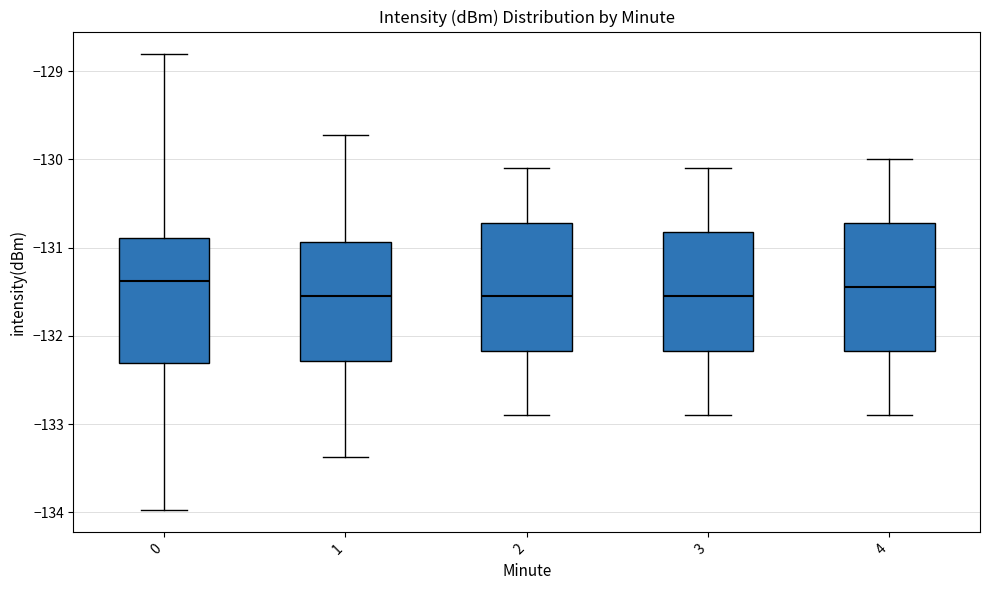

Where is the upper edge of the box at x = 1 on the y-axis? The values are not printed on the chart, so give them approximately, as read against the axis.

-130.9